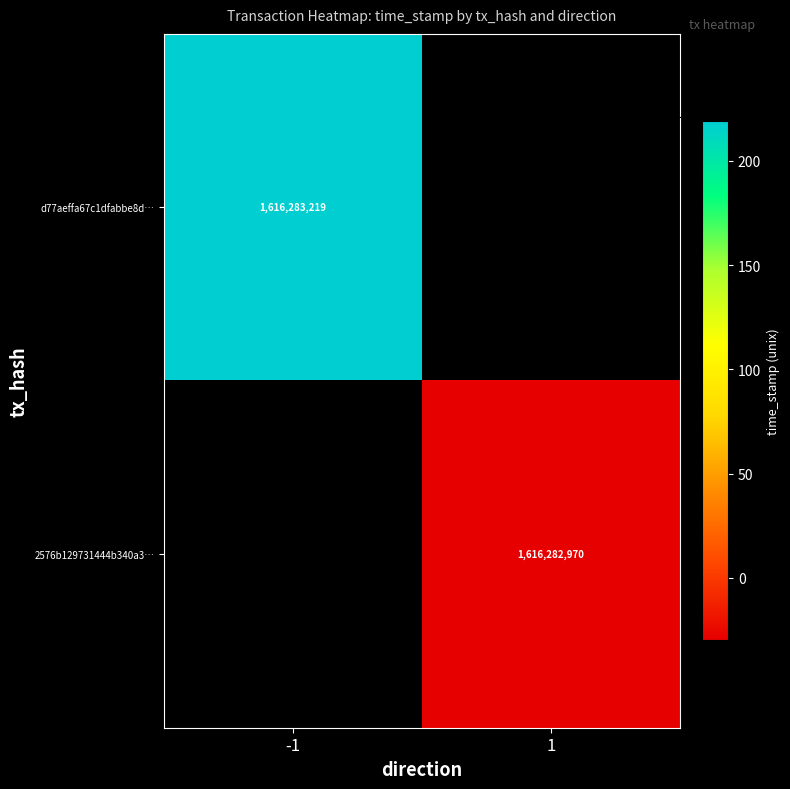

The 2576b129731444b340a3b1c550045dd5173db64… series shows 1616282970 at 1. True or false?

True